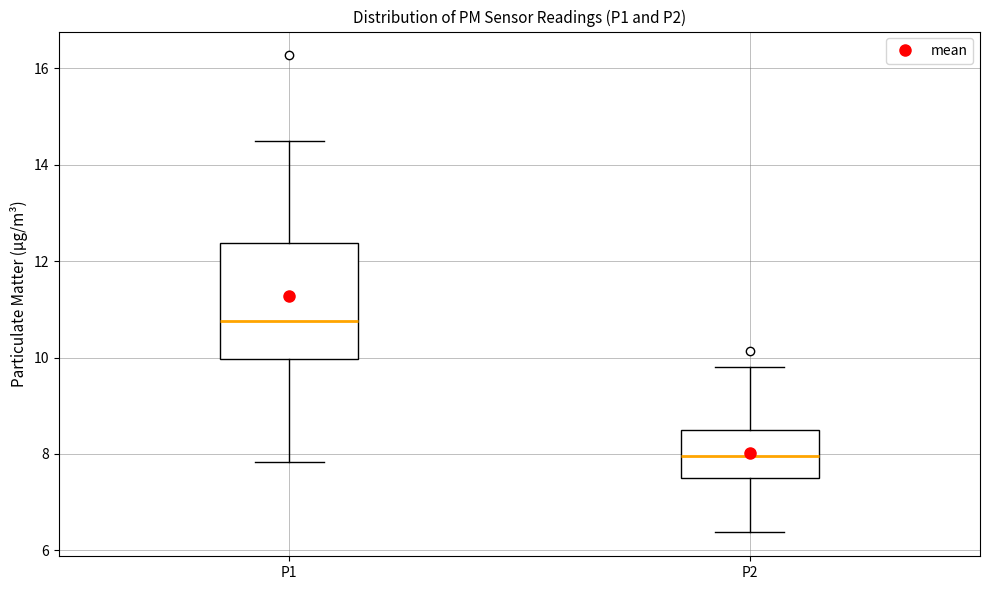

Reading left to right, read every box against the y-axis: the position of its median line, the range the box covers, and the ends of its whiskers. The values are not printed on the chart, so give them approximately, as read against the axis.

P1: median 10.8, box 10.0 to 12.4, whiskers 7.8 to 14.6
P2: median 8.0, box 7.6 to 8.4, whiskers 6.4 to 9.8